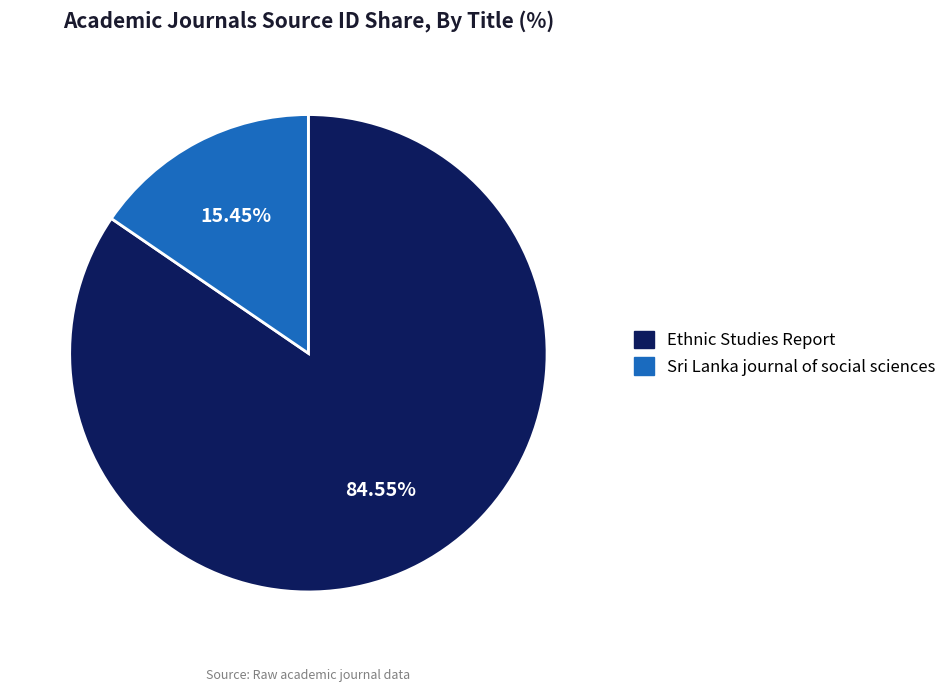

True or false: Ethnic Studies Report accounts for 85% of the total.

True